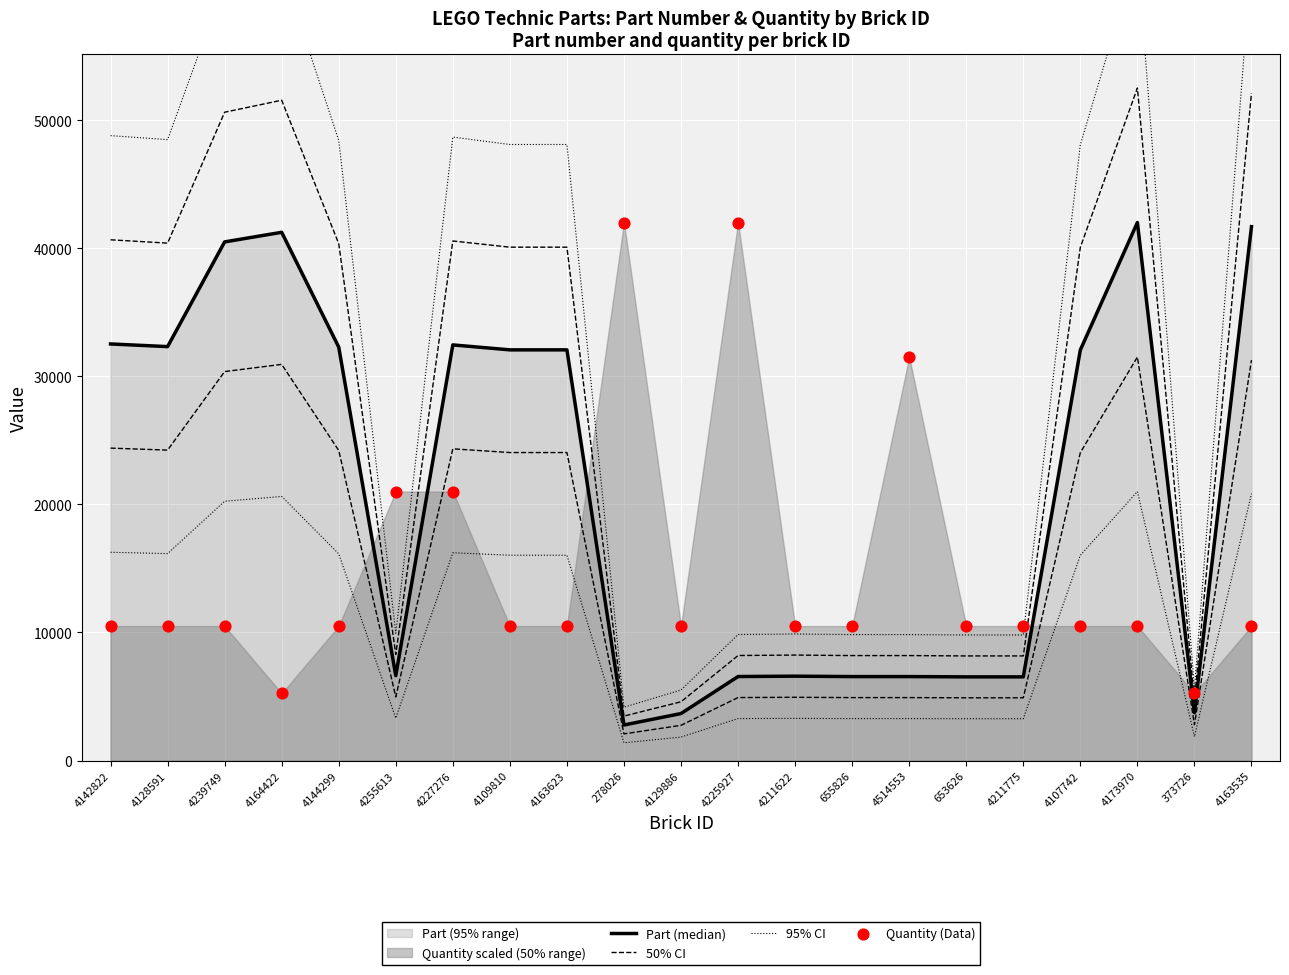

Which series has the largest total across all categories?

Part (median)